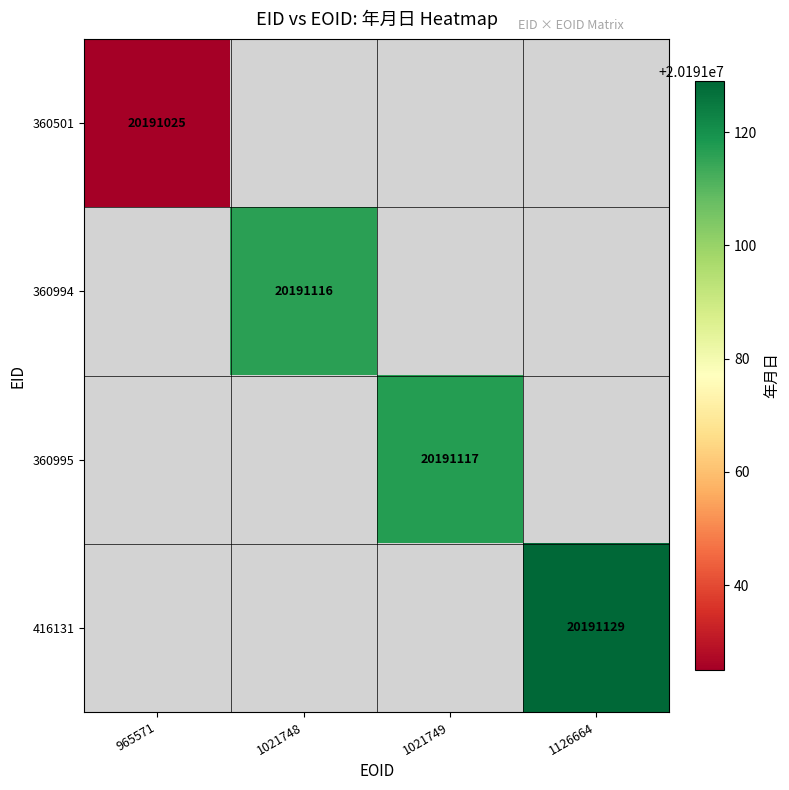

The 360995 series shows 9372441 at 1021749. True or false?

False